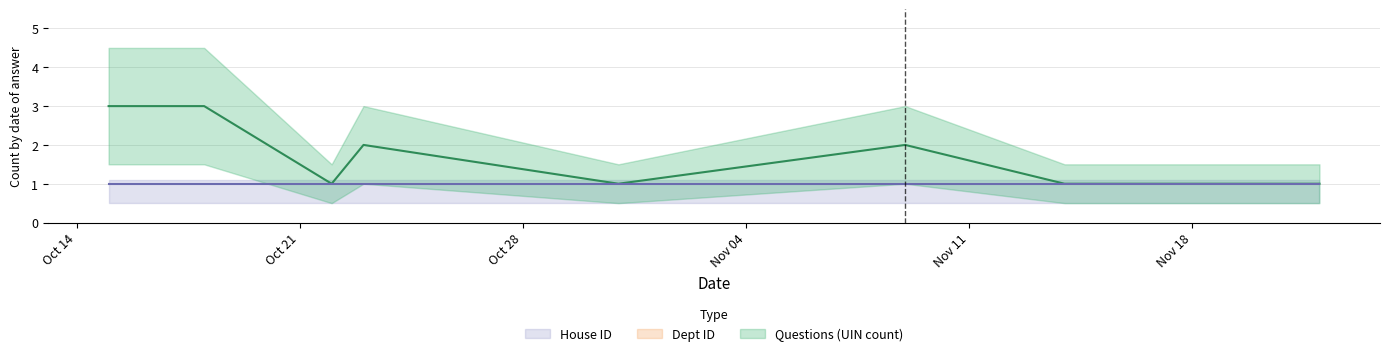

What is the value of the Questions (UIN count) point at the 9th from the left?

1